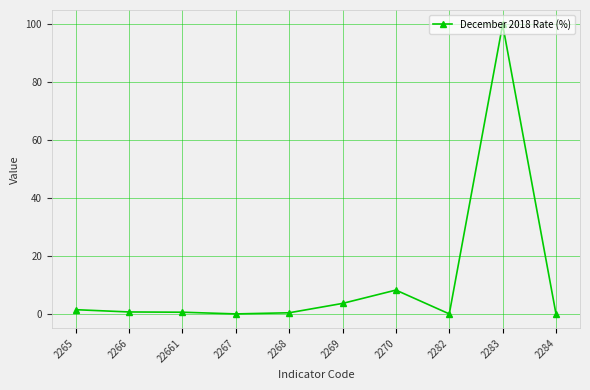

At which category does the chart reach its peak across all series?

2283